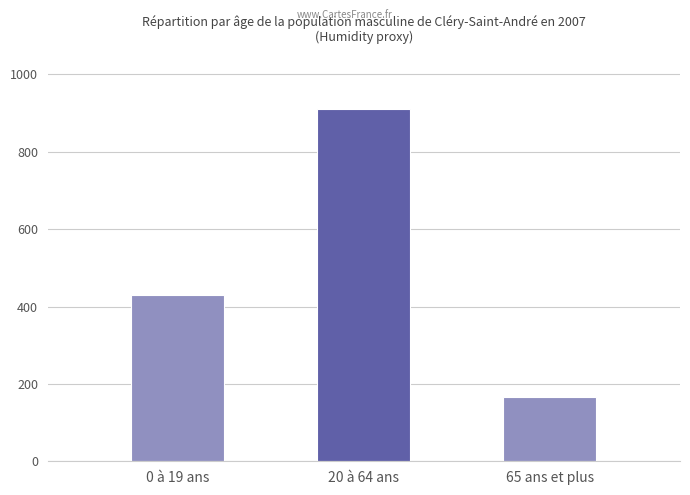

What is the difference between the maximum and minimum values?

745